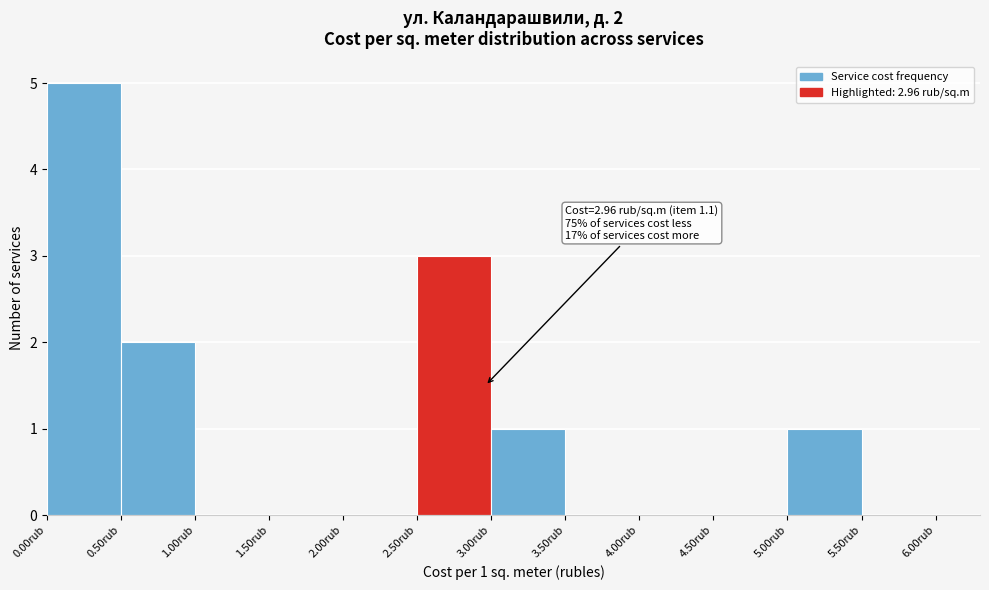

Over which range of the x-axis is the bar tallest?

0.0 to 0.5